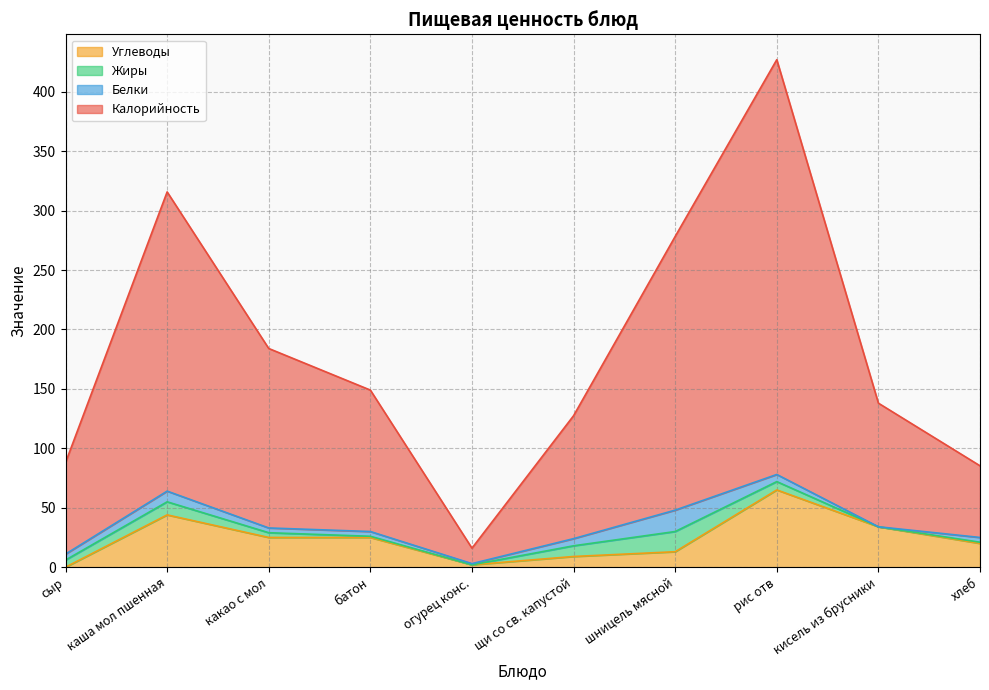

How many lines are shown in the chart?

4